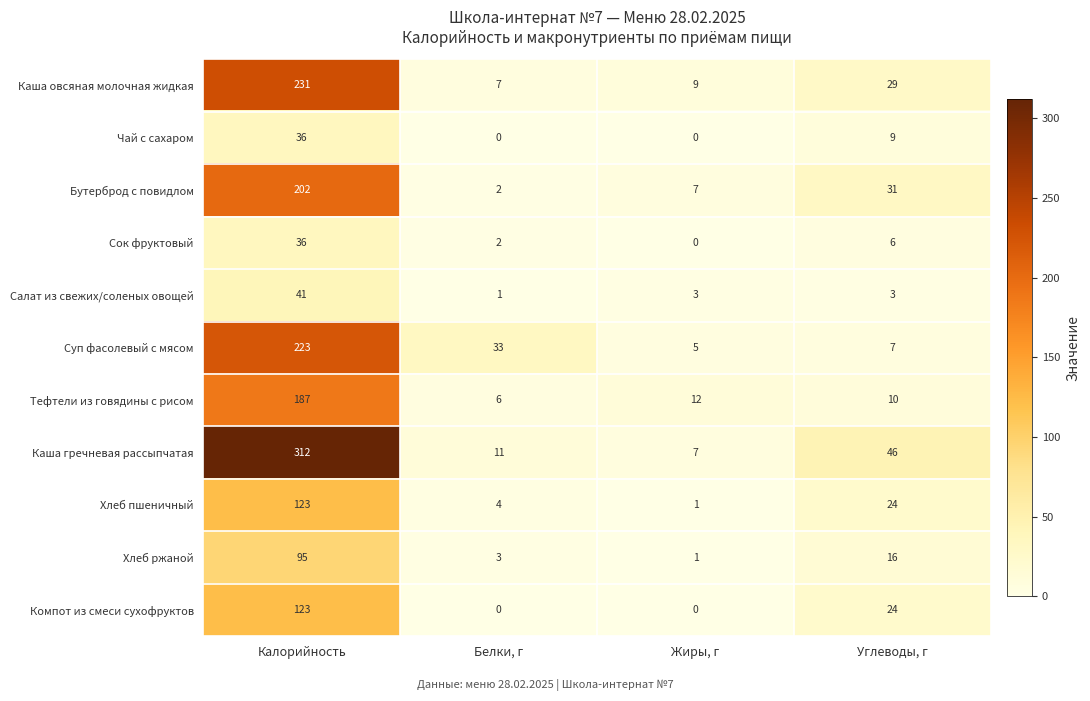

How many values in the Компот из смеси сухофруктов series are below 24?

2